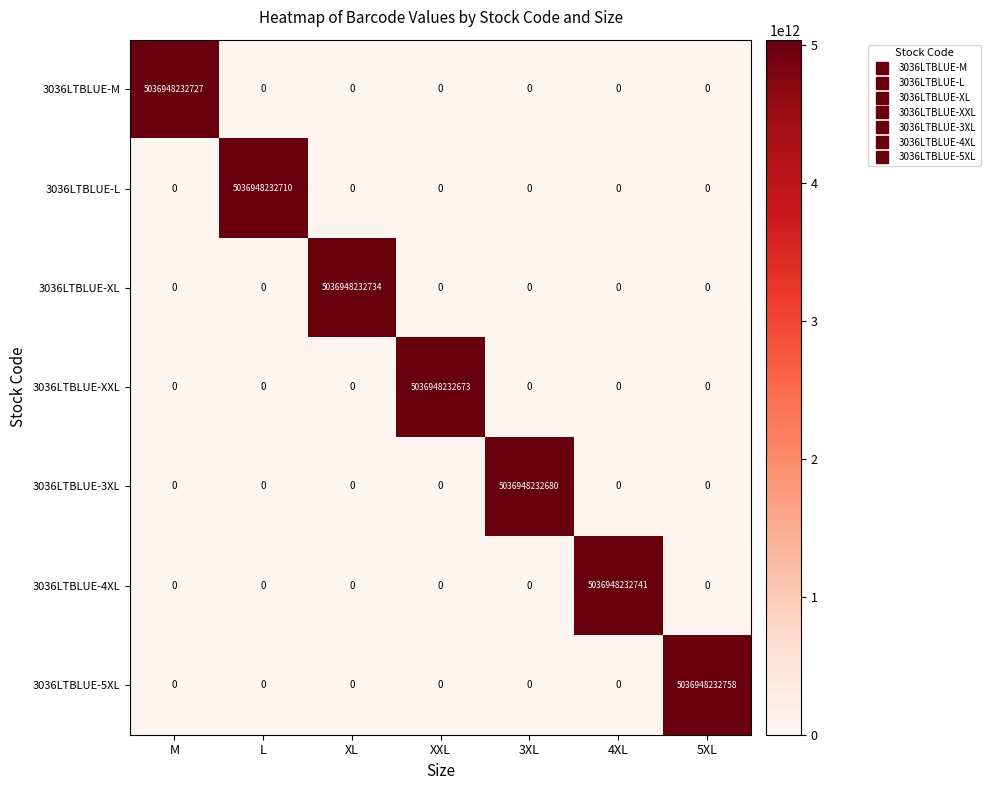

At how many categories does at least one series exceed 4982962308782?

7